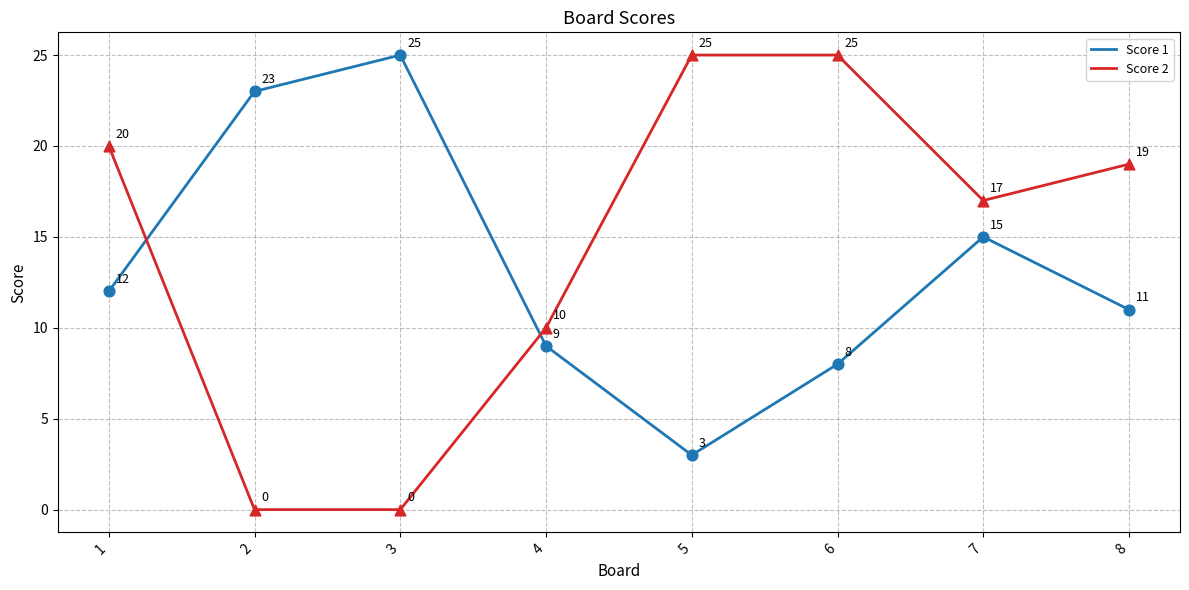

Which series changed the most between 4 and 8?

Score 2